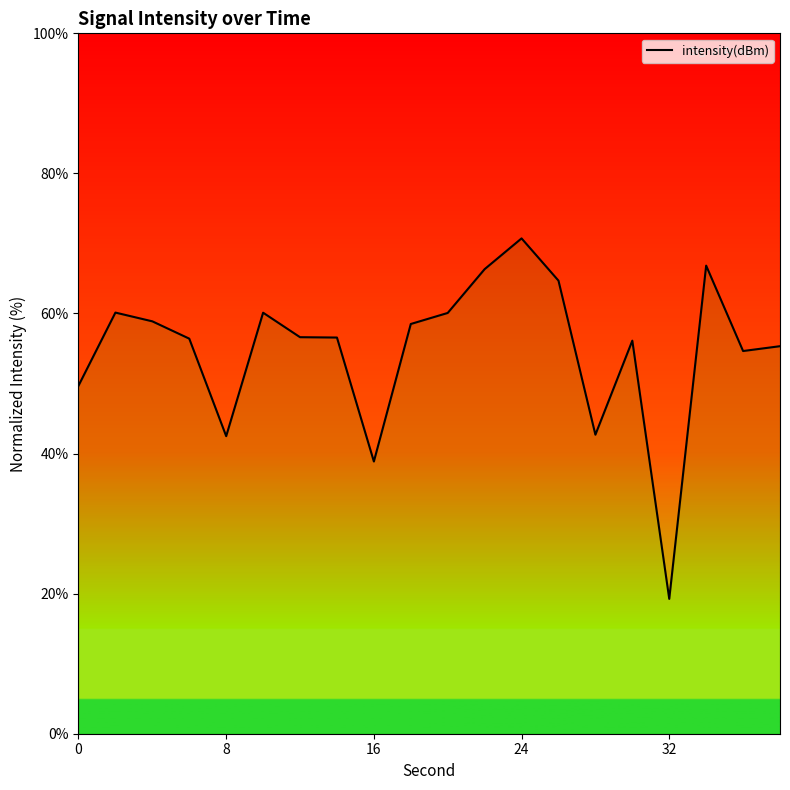

How many points are lower than both their immediate neighbors (excluding endpoints)?

5